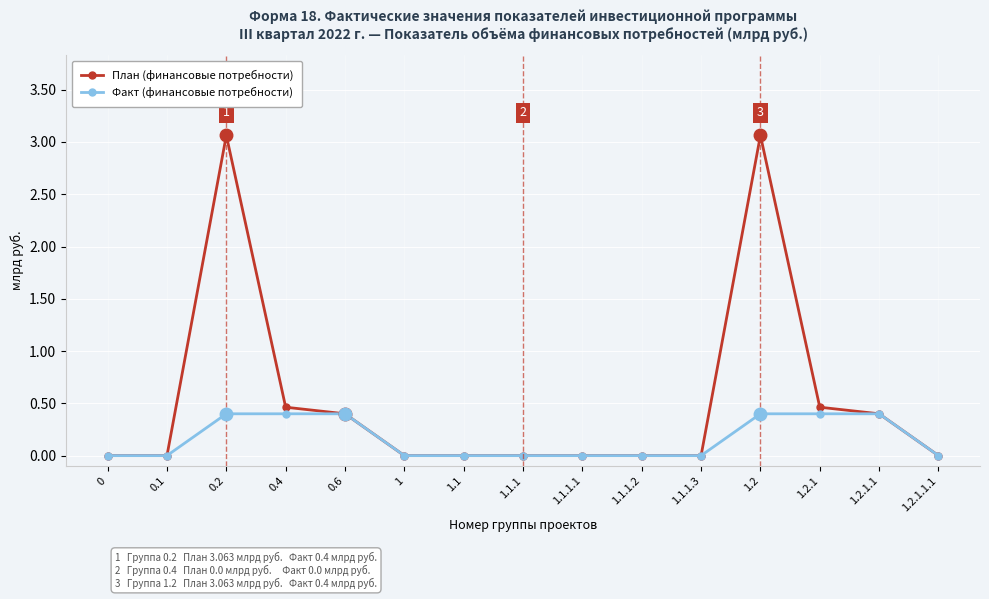

What is the value of the План (финансовые потребности) point at the 4th from the left?

0.5